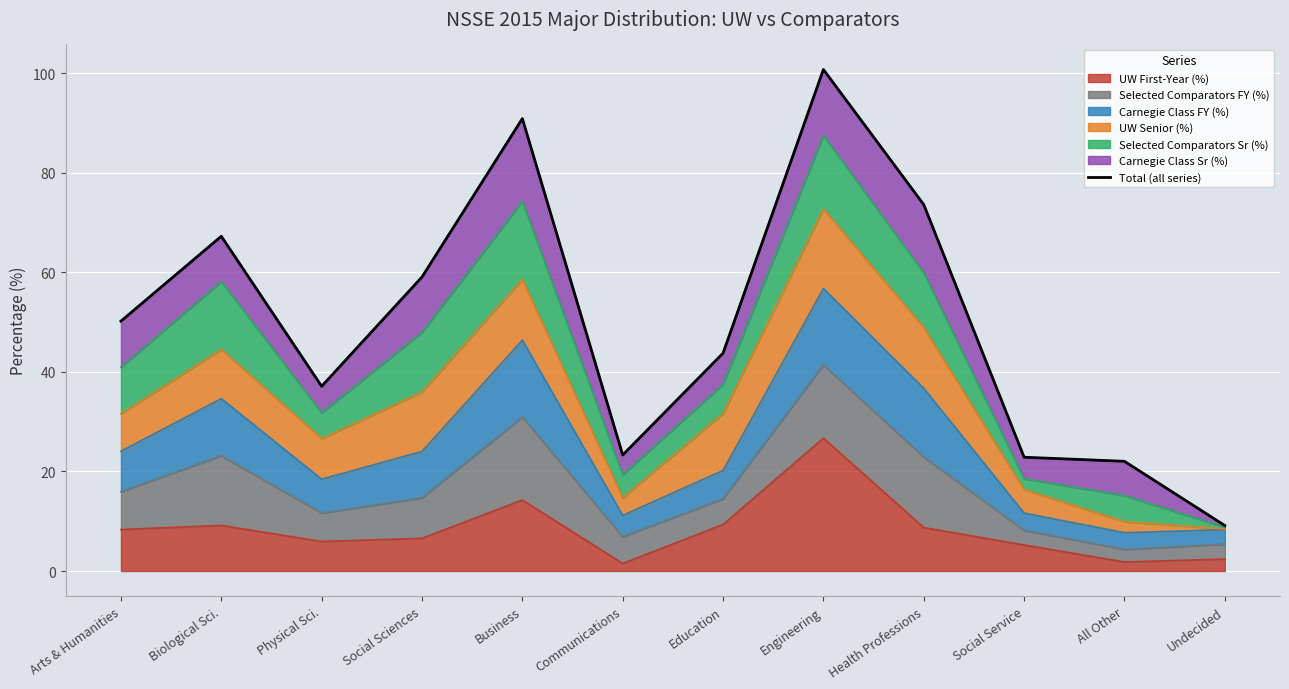

Reading left to right, what are all the values shown in this chart?

Arts & Humanities=50.2	Biological Sci.=67.2	Physical Sci.=37.1	Social Sciences=59.1	Business=90.9	Communications=23.3	Education=43.8	Engineering=100.8	Health Professions=73.6	Social Service=22.9	All Other=22.0	Undecided=9.1